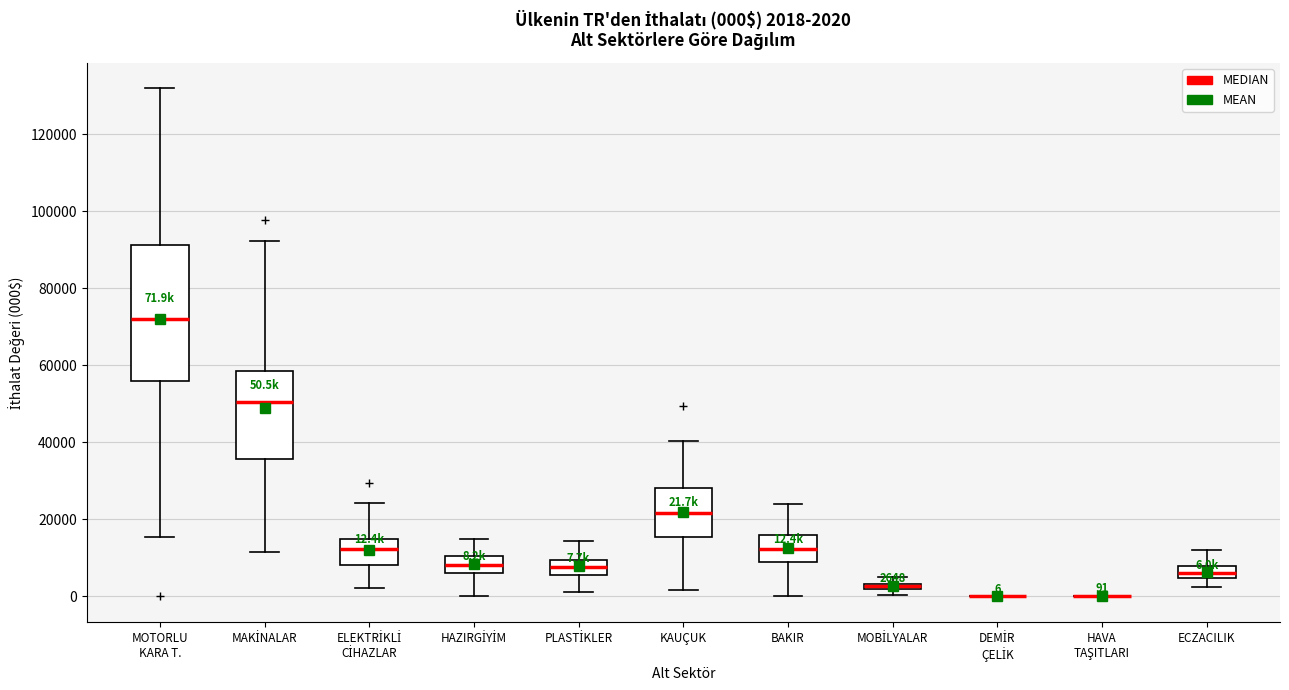

Which box is the tallest, from its lower edge to its upper edge?

MOTORLU KARA T.